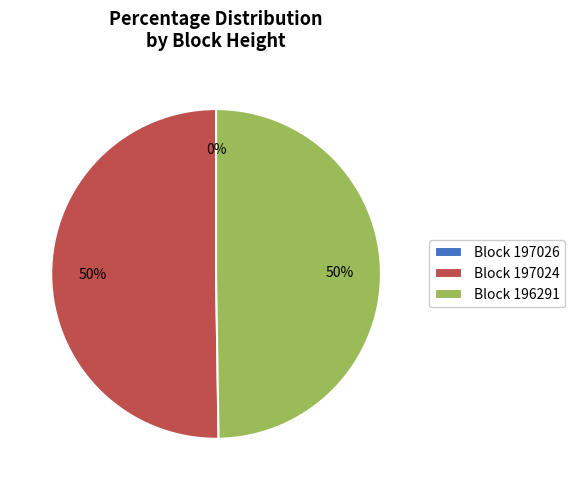

To the nearest percent, what is the difference between the largest and smallest slice percentages?

50%